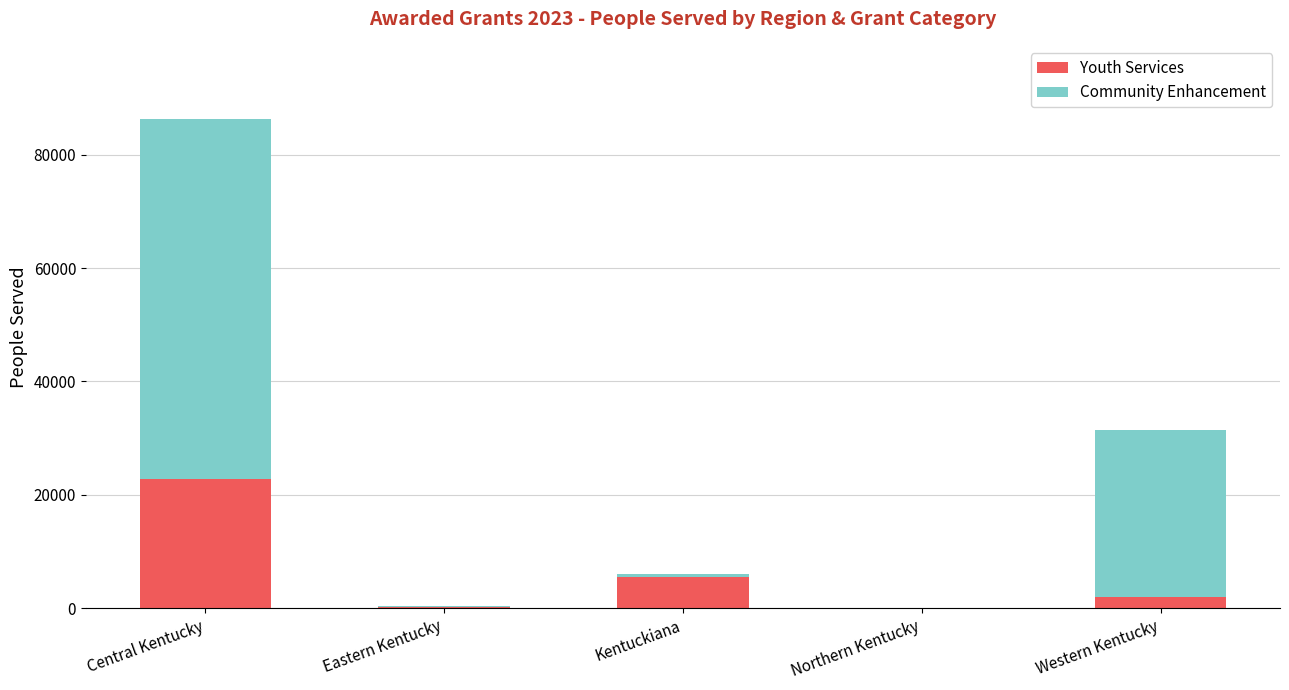

What is the total value across all series at Eastern Kentucky?

320